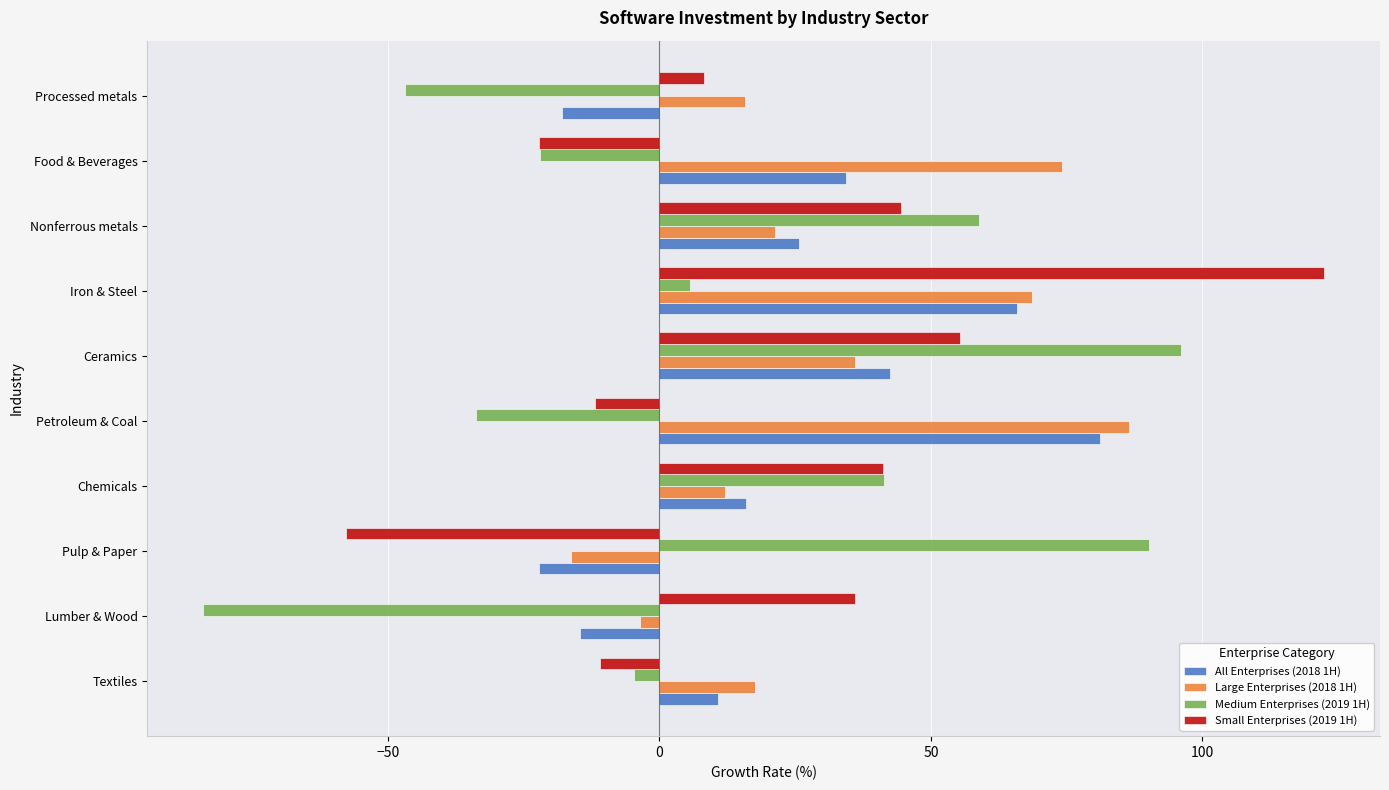

What is the total value across all series at Processed metals?

-40.7